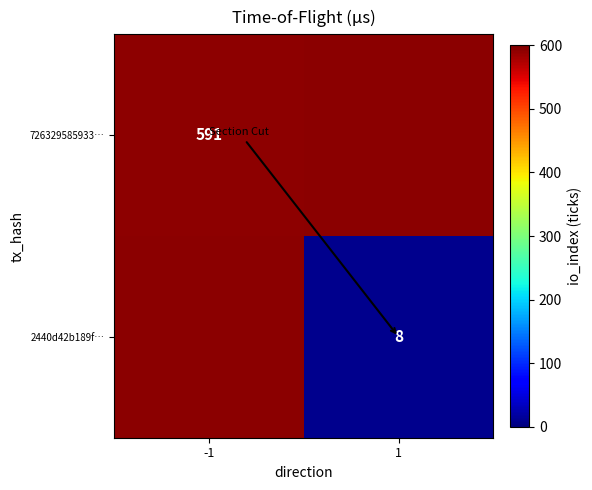

True or false: 726329585933… has a value of 234.5 at -1.

False